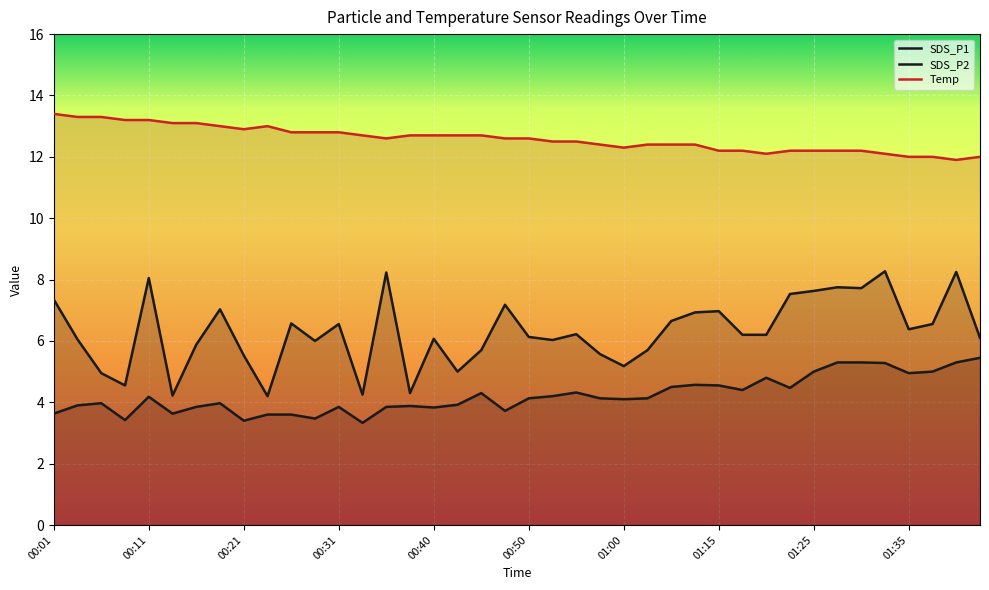

At which category does Temp reach its first local peak?

00:23